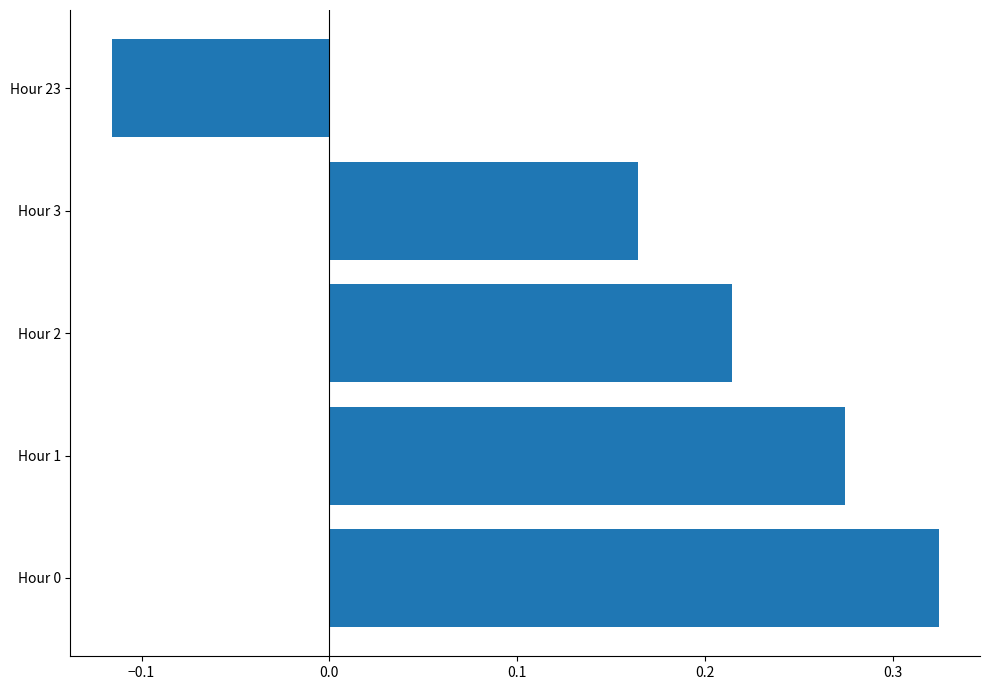

Is it true that the value at Hour 1 is 0.5?

False